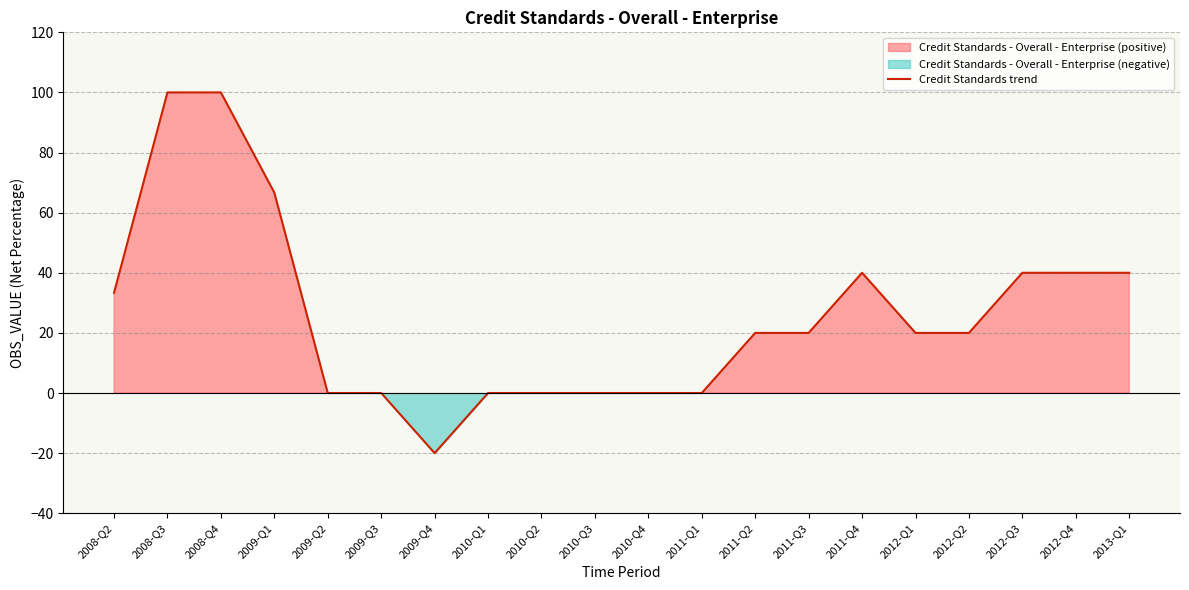

Reading right to left, what are all the values shown in this chart?

2013-Q1=40.0	2012-Q4=40.0	2012-Q3=40.0	2012-Q2=20.0	2012-Q1=20.0	2011-Q4=40.0	2011-Q3=20.0	2011-Q2=20.0	2011-Q1=0.0	2010-Q4=0.0	2010-Q3=0.0	2010-Q2=0.0	2010-Q1=0.0	2009-Q4=-20.0	2009-Q3=0.0	2009-Q2=0.0	2009-Q1=66.7	2008-Q4=100.0	2008-Q3=100.0	2008-Q2=33.3